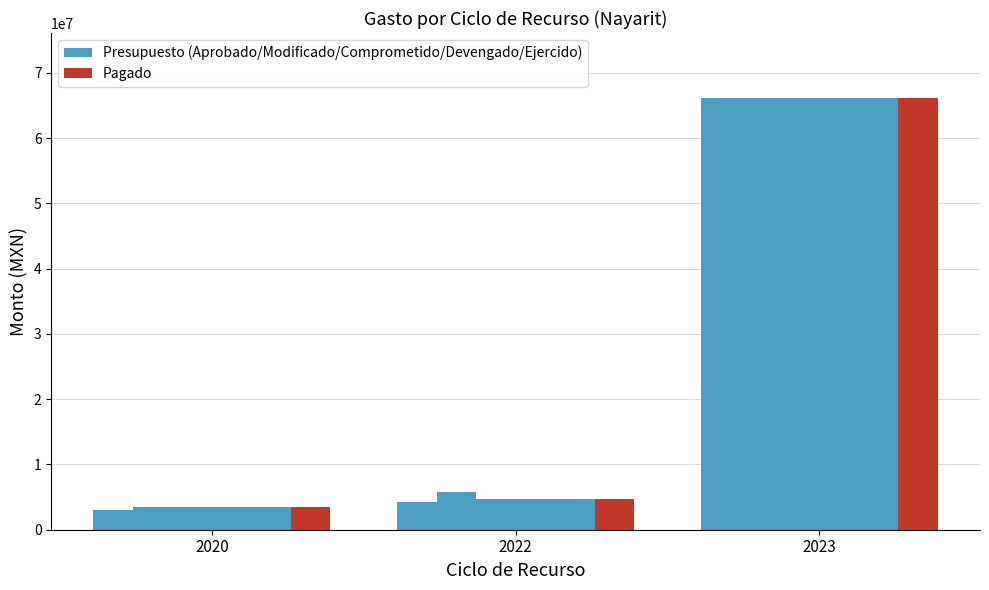

The Pagado series shows 7207168 at 2022. True or false?

False